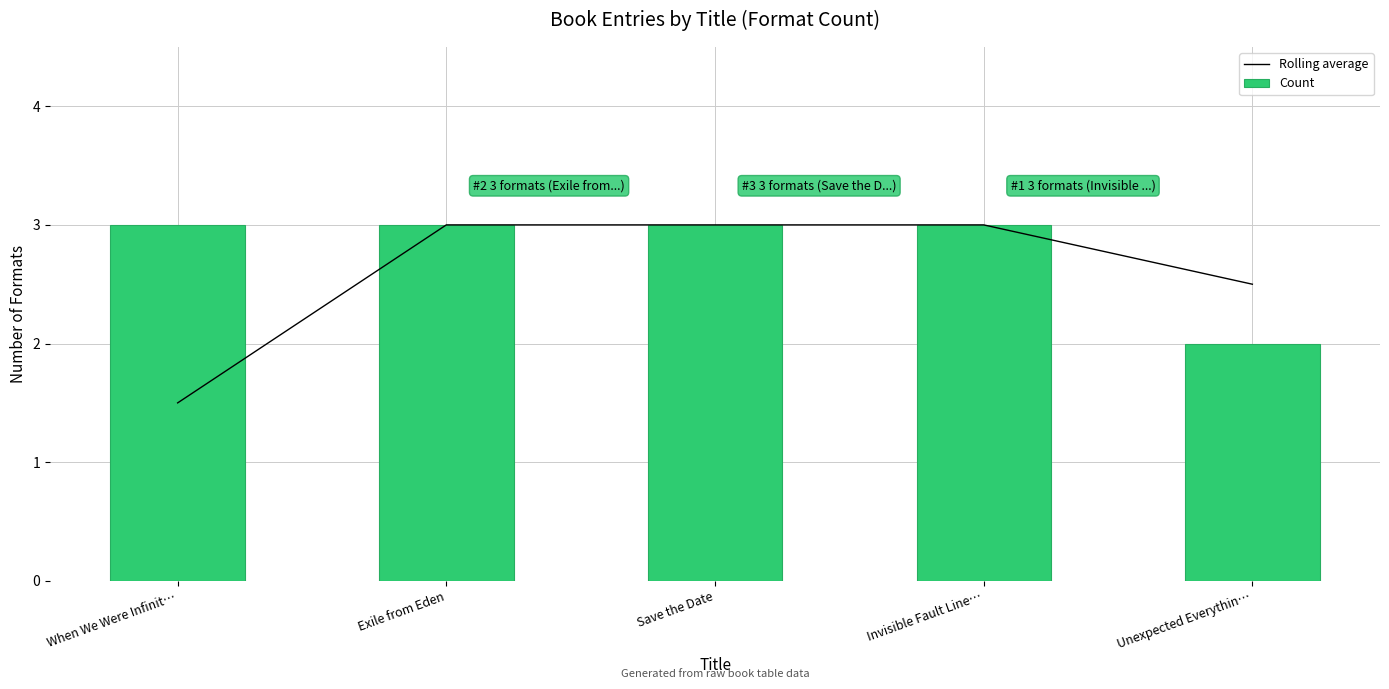

How many data points in Rolling average are less than 3?

2